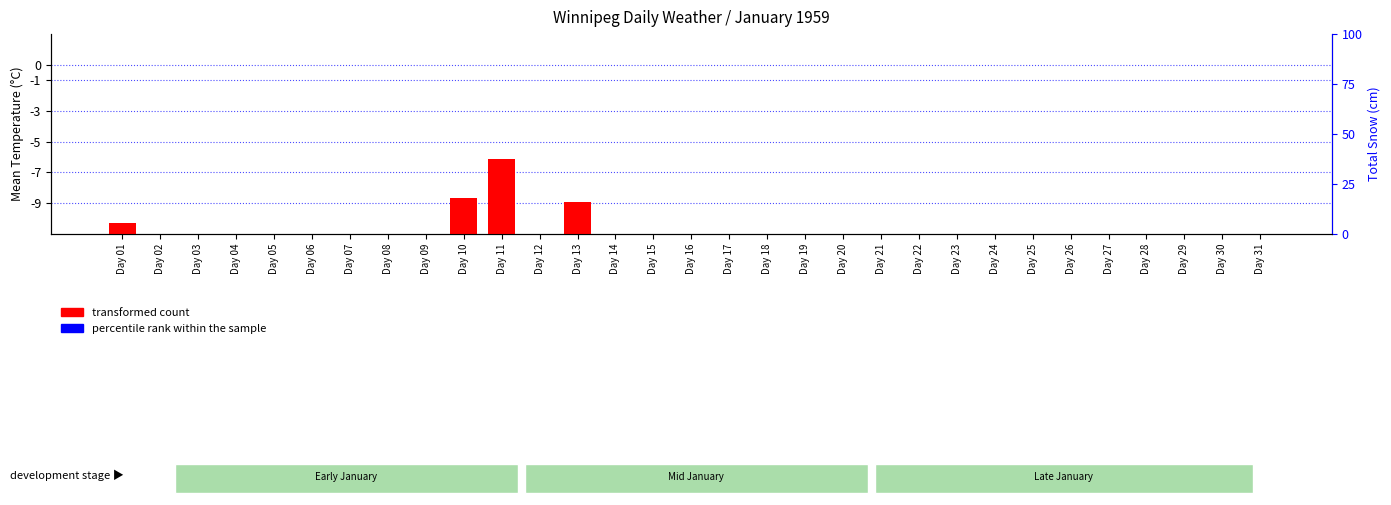

Which category has the lowest value across all series?

Day 02